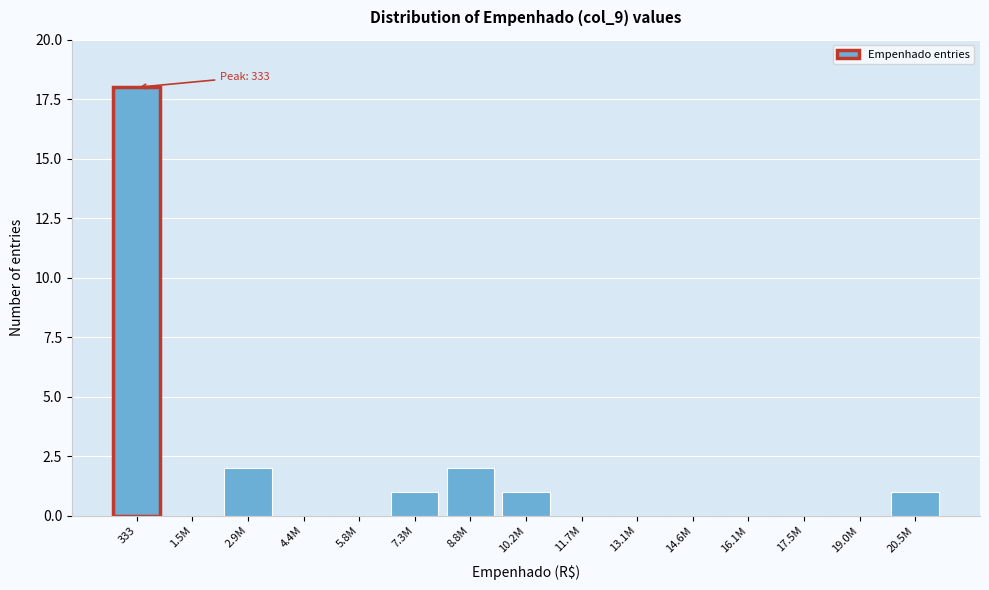

Reading right to left, transcribe all the data shown in this chart.

20.5M=1	19.0M=0	17.5M=0	16.1M=0	14.6M=0	13.1M=0	11.7M=0	10.2M=1	8.8M=2	7.3M=1	5.8M=0	4.4M=0	2.9M=2	1.5M=0	333=18